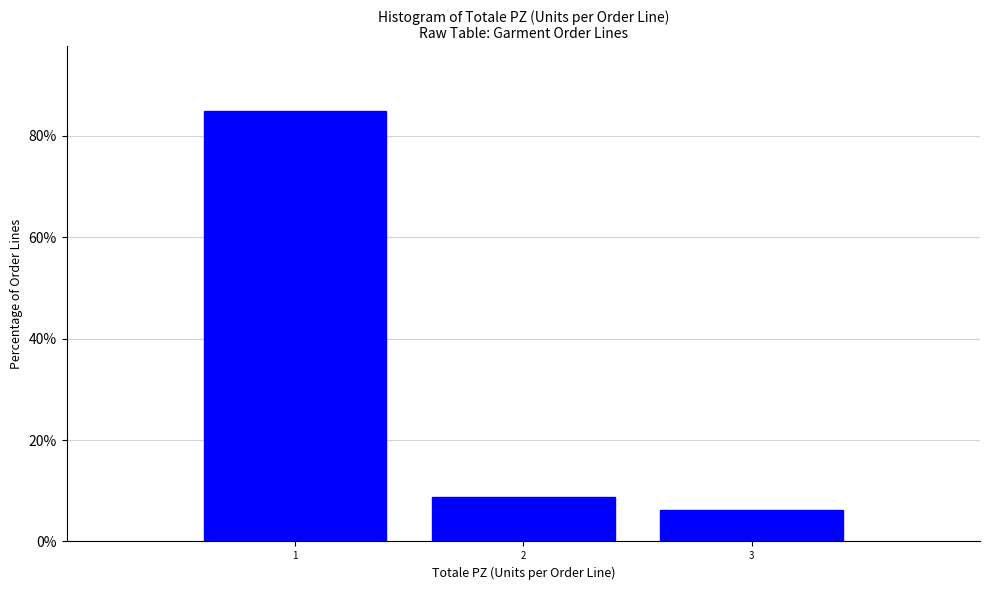

Which range on the x-axis has the tallest bar?

0.5 to 1.5